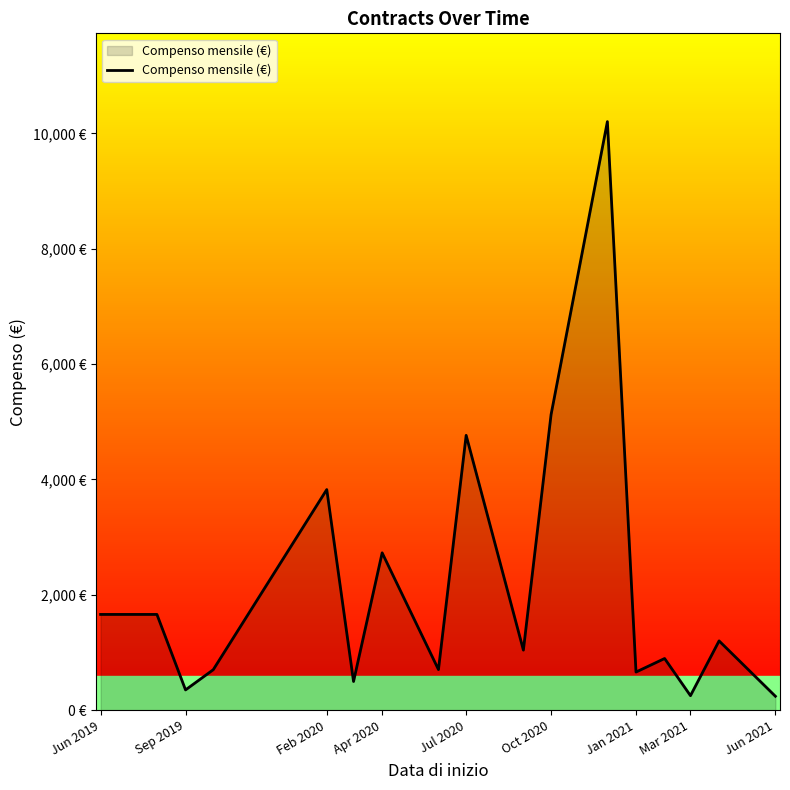

Is this an area chart (filled region under the line)?

Yes